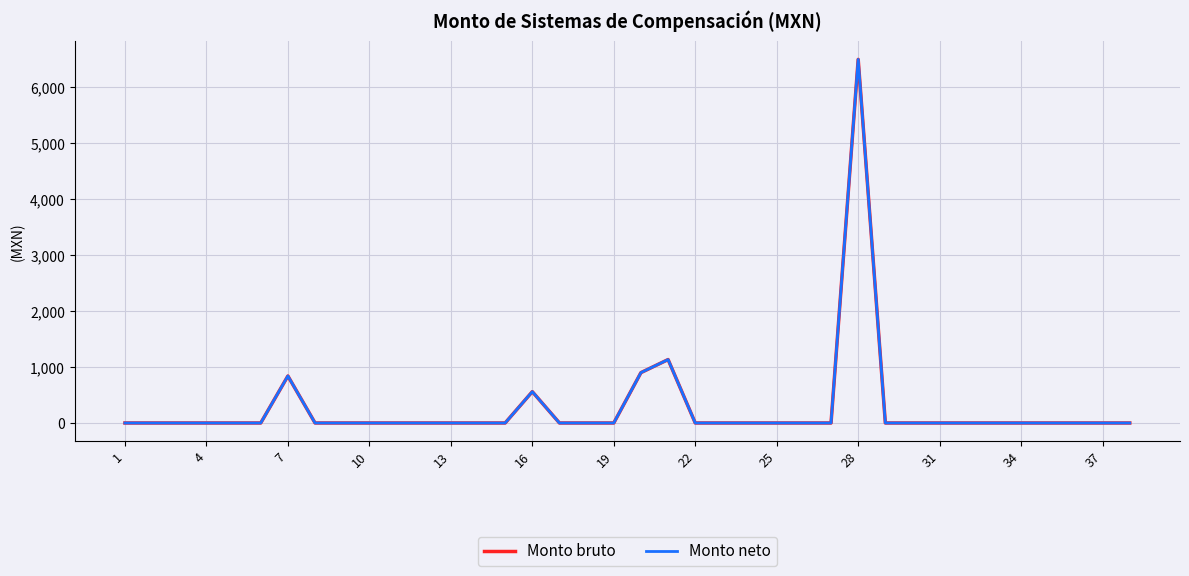

How many values in the Monto neto series exceed 0?

5